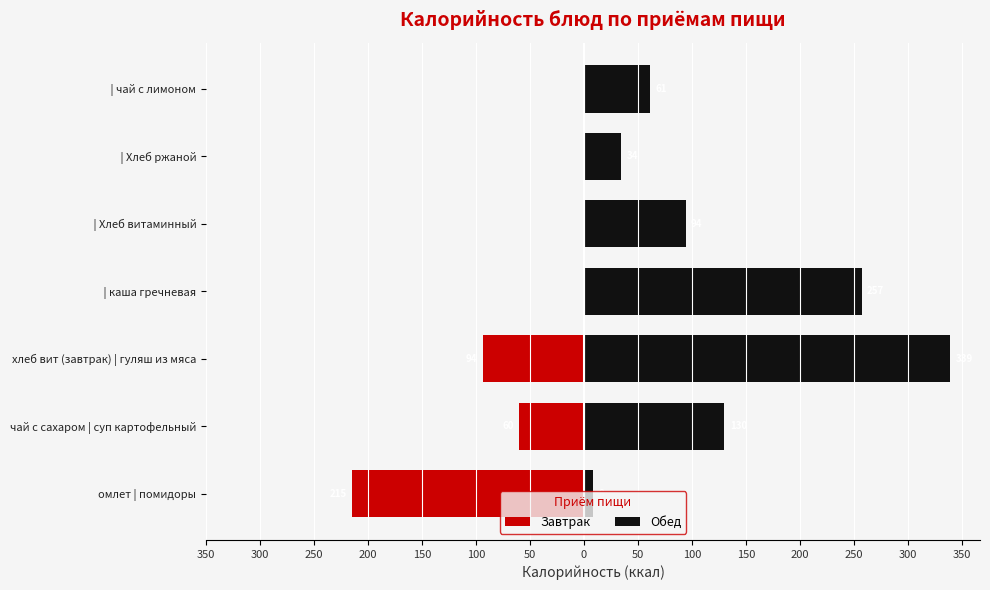

Reading left to right, what are all the values shown in this chart?

Завтрак: -215.0	-60.0	-94.0	0.0	0.0	0.0	0.0
Обед: 8.0	130.0	339.0	257.0	94.0	34.6	61.0